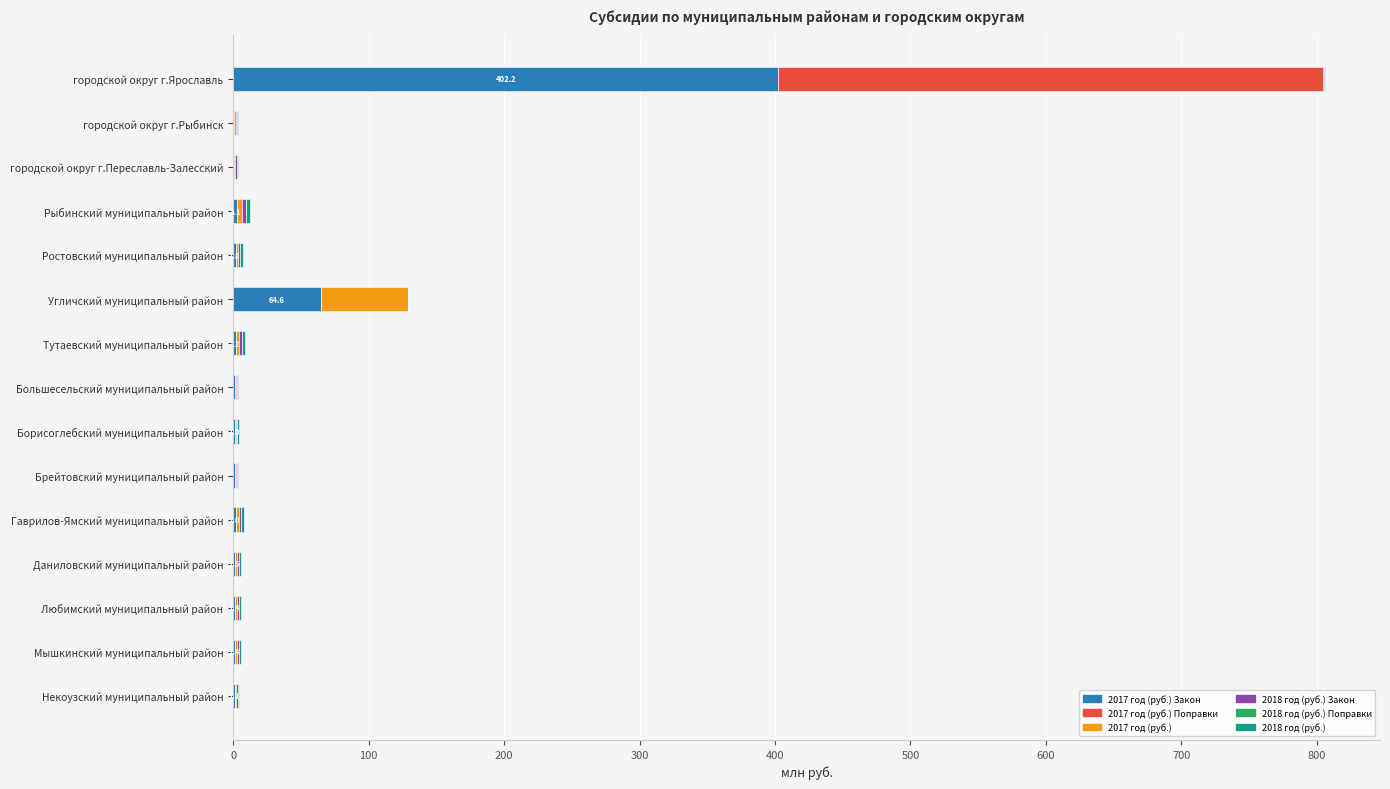

At which category is the sum across all series the highest?

городской округ г.Ярославль